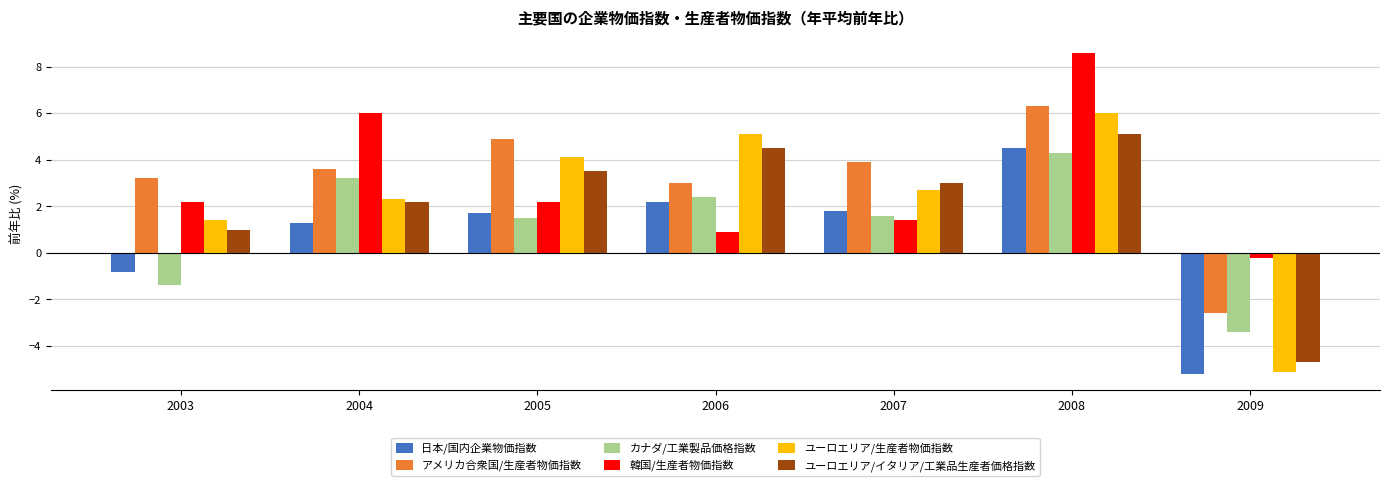

What is the value of the アメリカ合衆国/生産者物価指数 bar at the 2nd from the left?

3.6